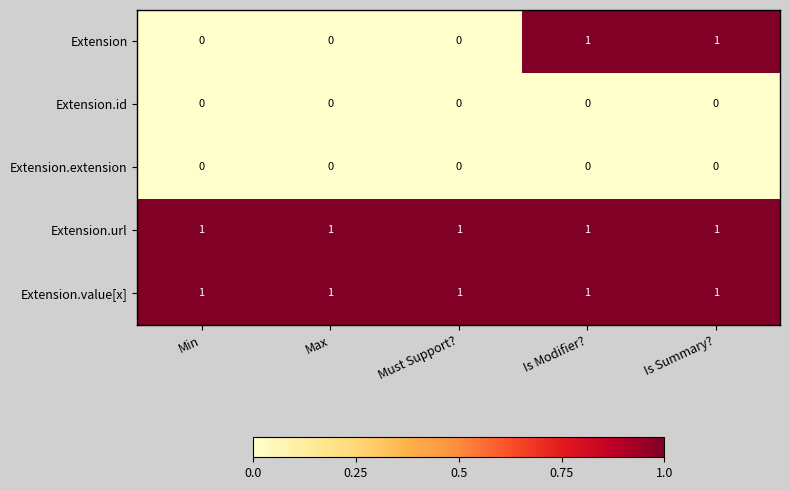

What is the maximum value shown in the chart?

1